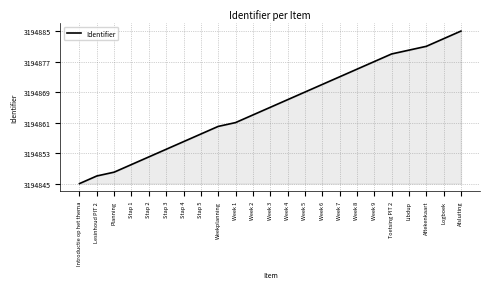

What position from the left is Week 4?

13